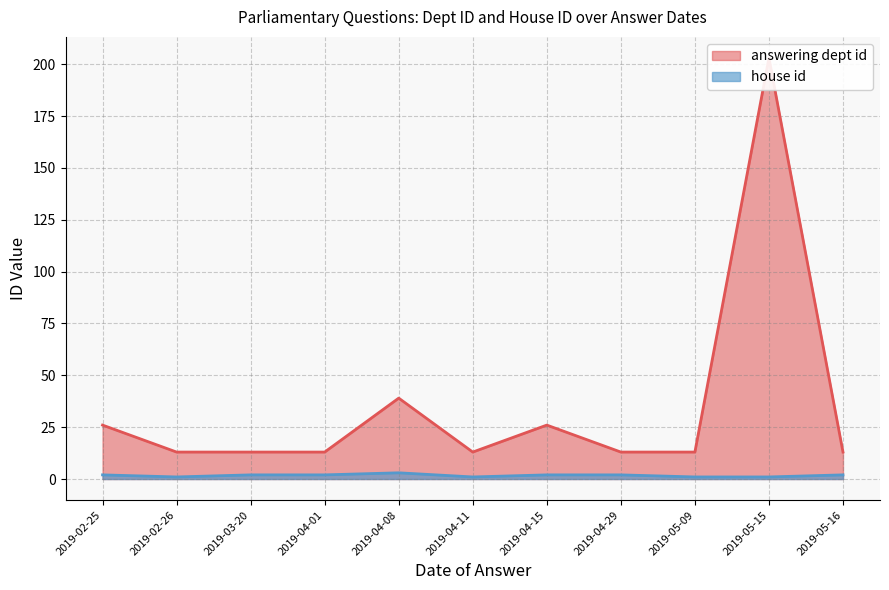

What is the label of the 5th point from the right?

2019-04-15